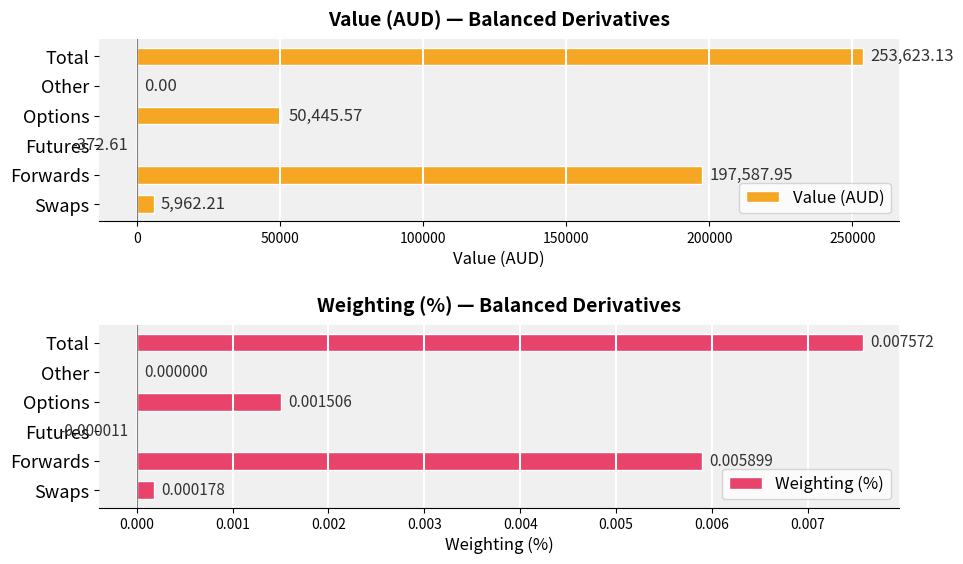

What is the minimum value shown in the chart?

-372.6